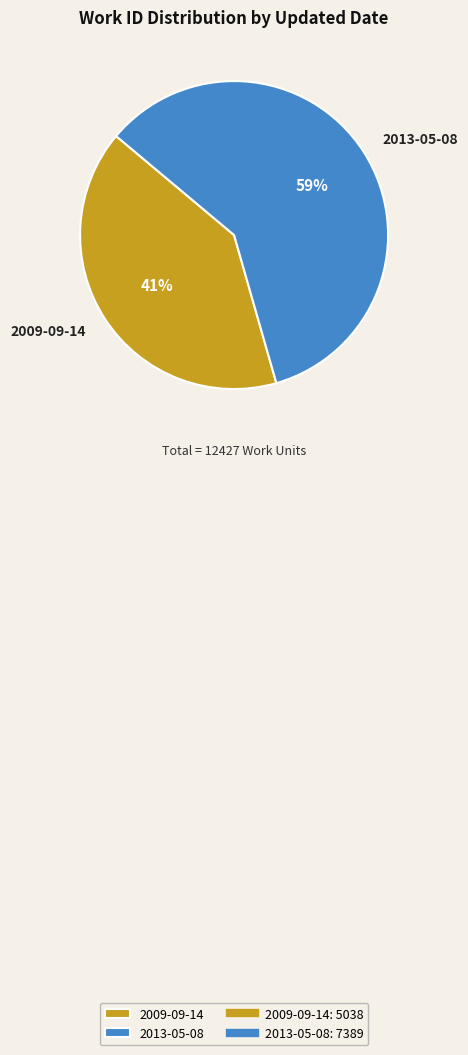

Combined, do 2013-05-08 and 2009-09-14 account for over 50%?

Yes